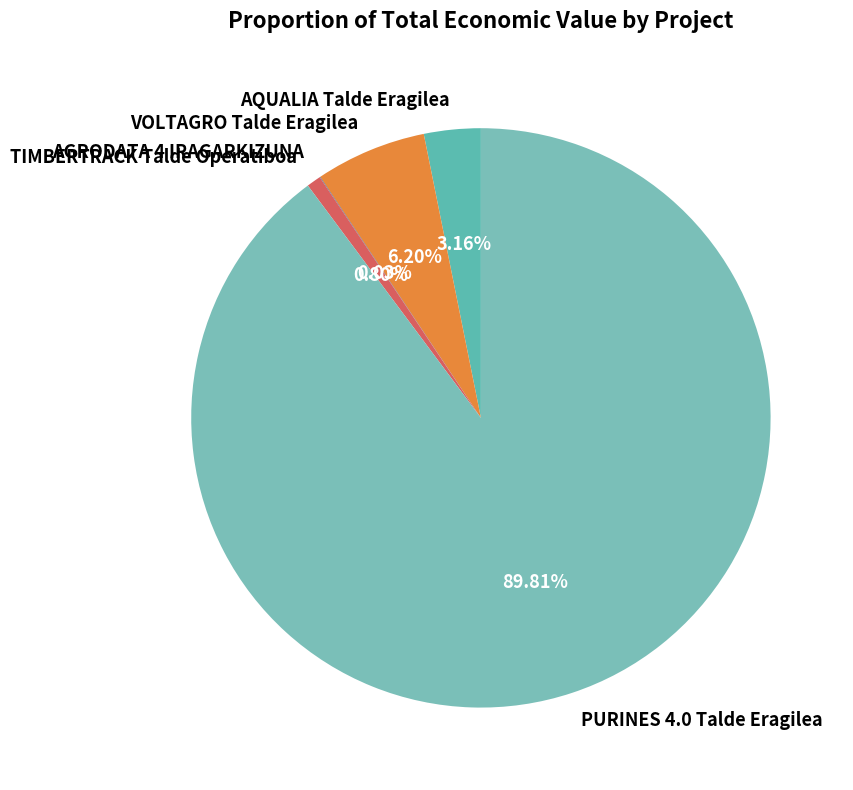

Do TIMBERTRACK Talde Operatiboa and VOLTAGRO Talde Eragilea together represent more than half of the pie?

No